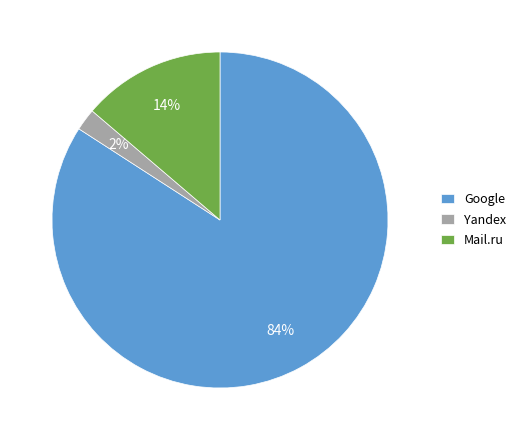

Combined, do Yandex and Mail.ru account for over 50%?

No